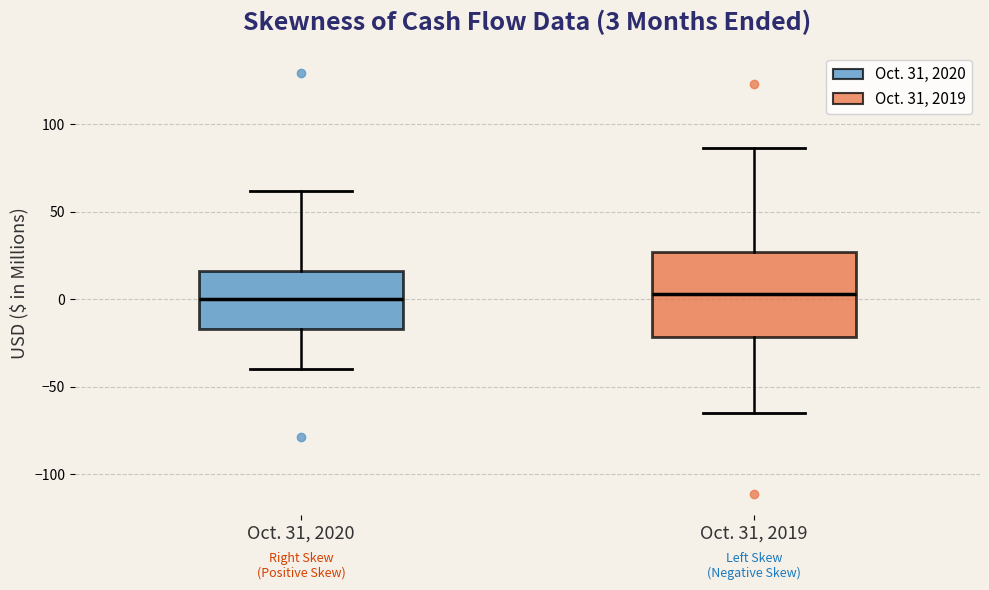

Comparing the boxes themselves (not the whiskers), which one is the tallest?

Oct. 31, 2019